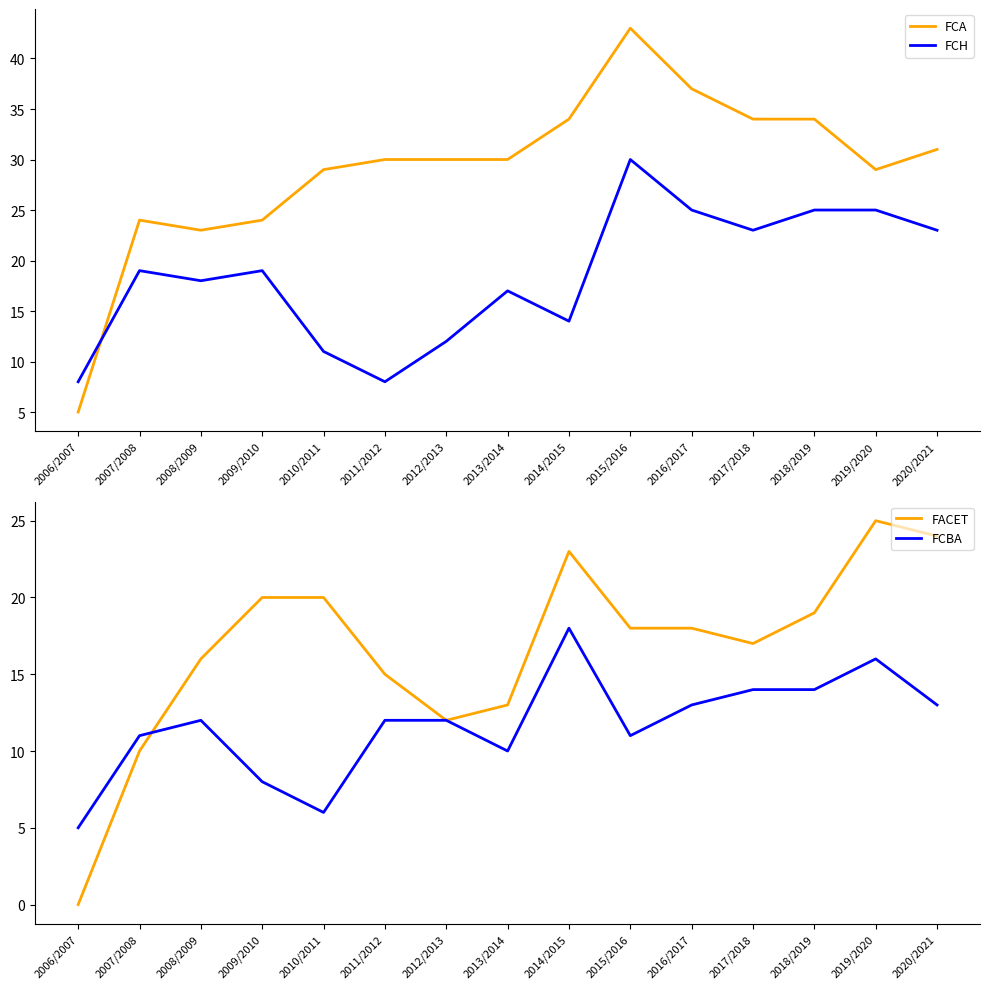

Reading left to right, extract all data points from this chart.

FCA: 5	24	23	24	29	30	30	30	34	43	37	34	34	29	31
FCH: 8	19	18	19	11	8	12	17	14	30	25	23	25	25	23
FACET: 0	10	16	20	20	15	12	13	23	18	18	17	19	25	24
FCBA: 5	11	12	8	6	12	12	10	18	11	13	14	14	16	13